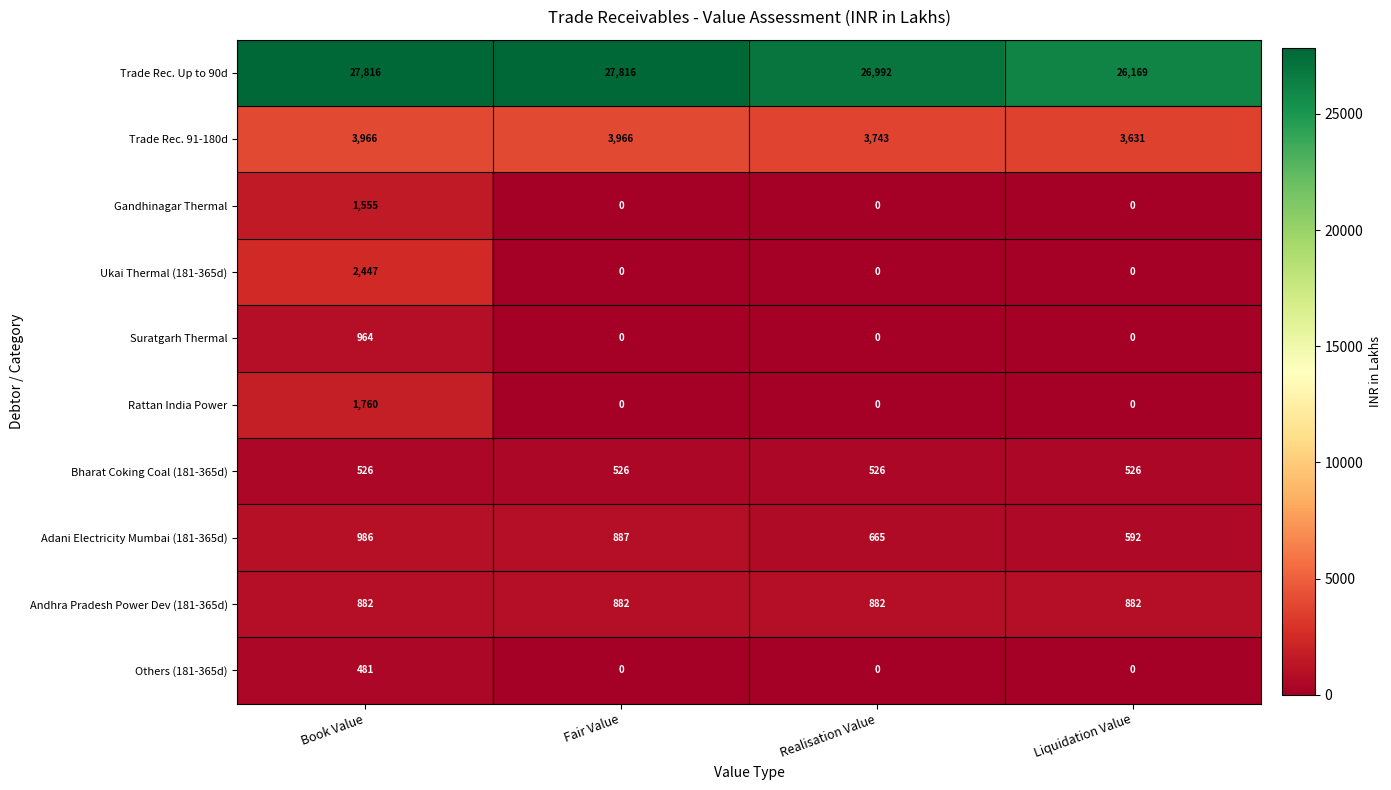

What is the maximum value shown in the chart?

27816